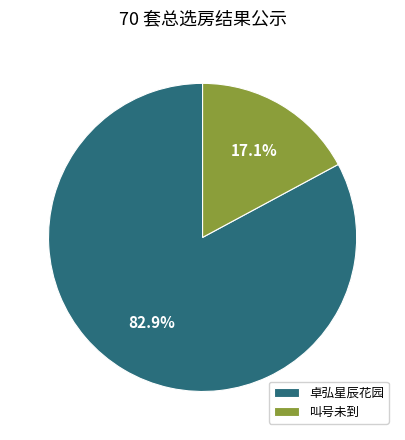

To the nearest percent, what percentage of the pie is 卓弘星辰花园?

83%